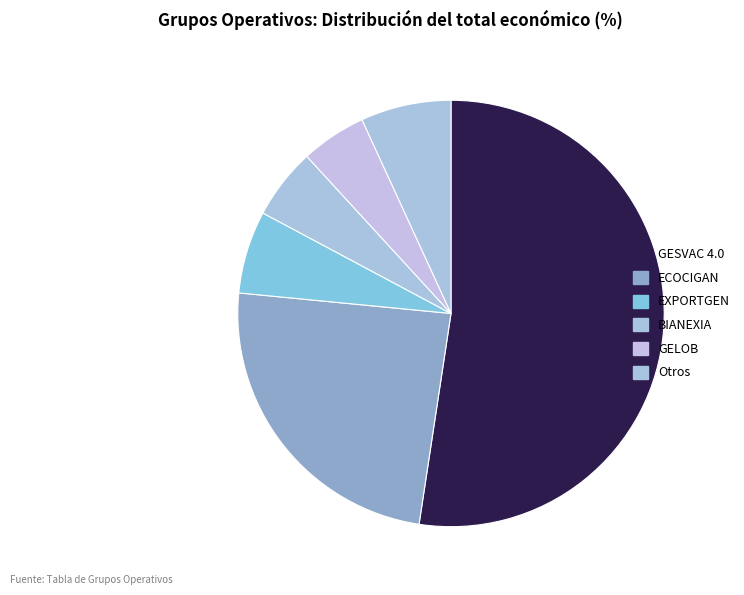

Which slice represents more than half of the pie?

GESVAC 4.0